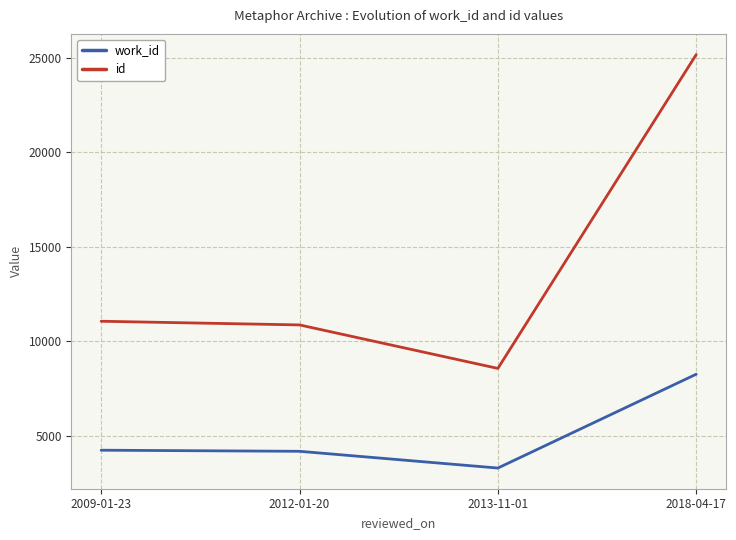

What value does the id series have at 2013-11-01?

8576